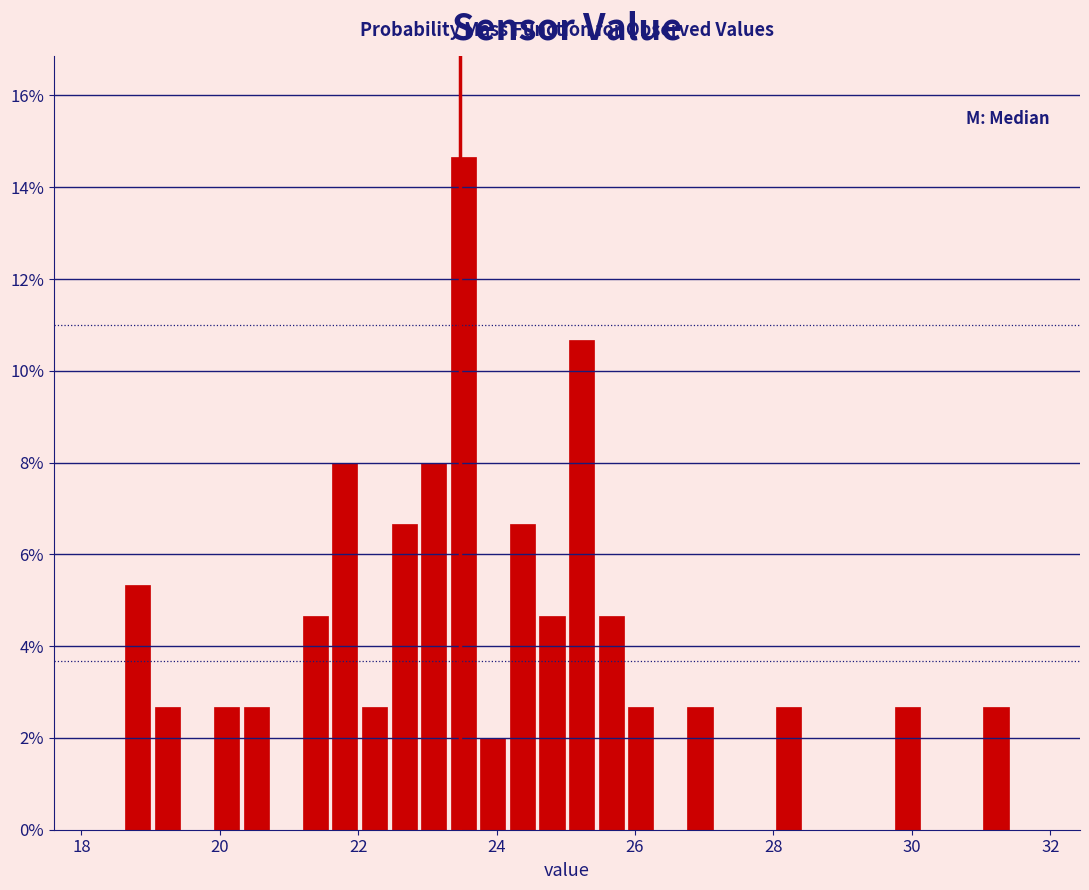

Read against the x-axis, roughly where is the centre of the tallest bar?

23.6